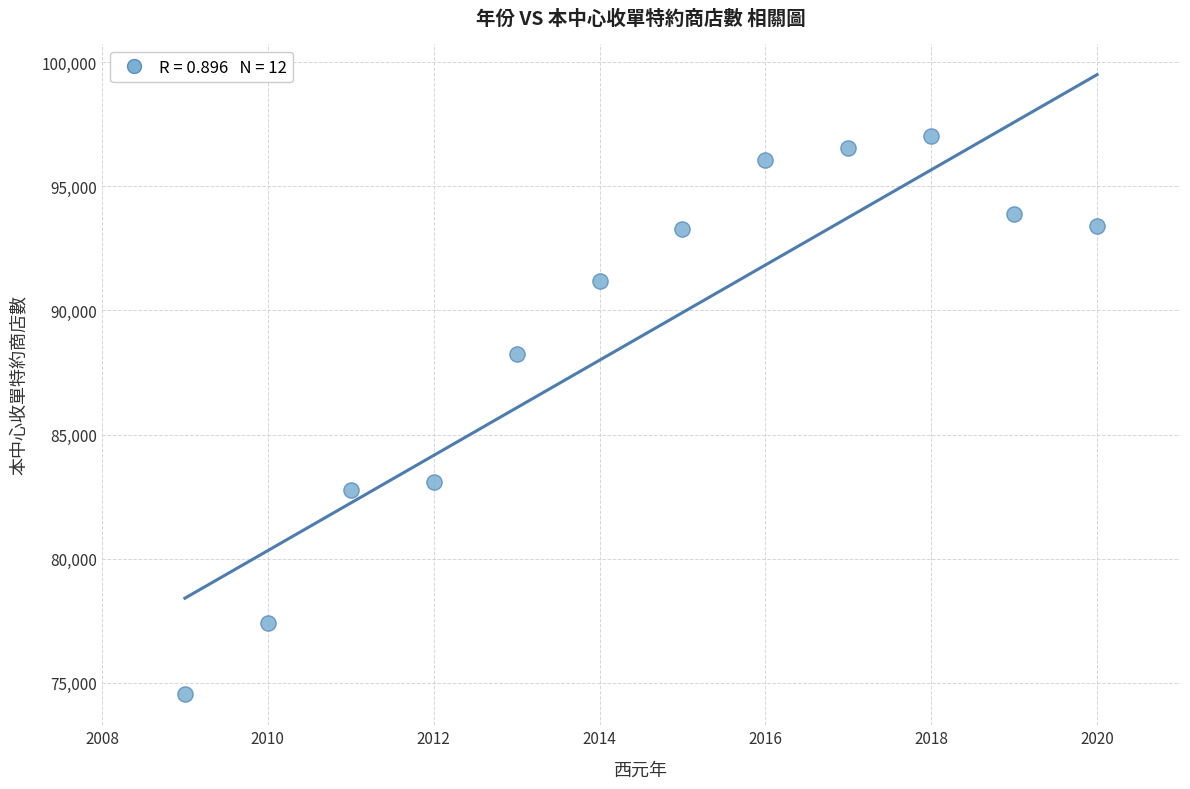

What is the average Y value?

88952